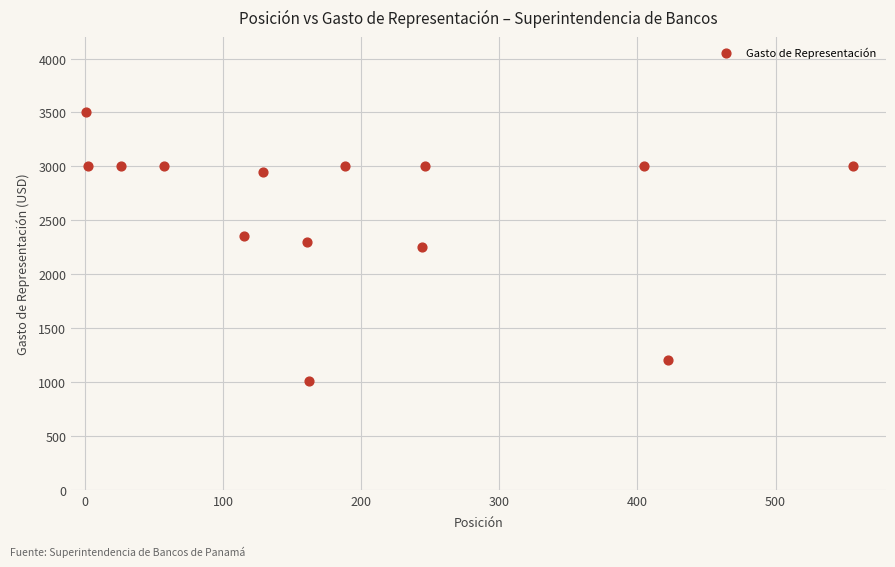

What is the range of X values (max minus min)?

555